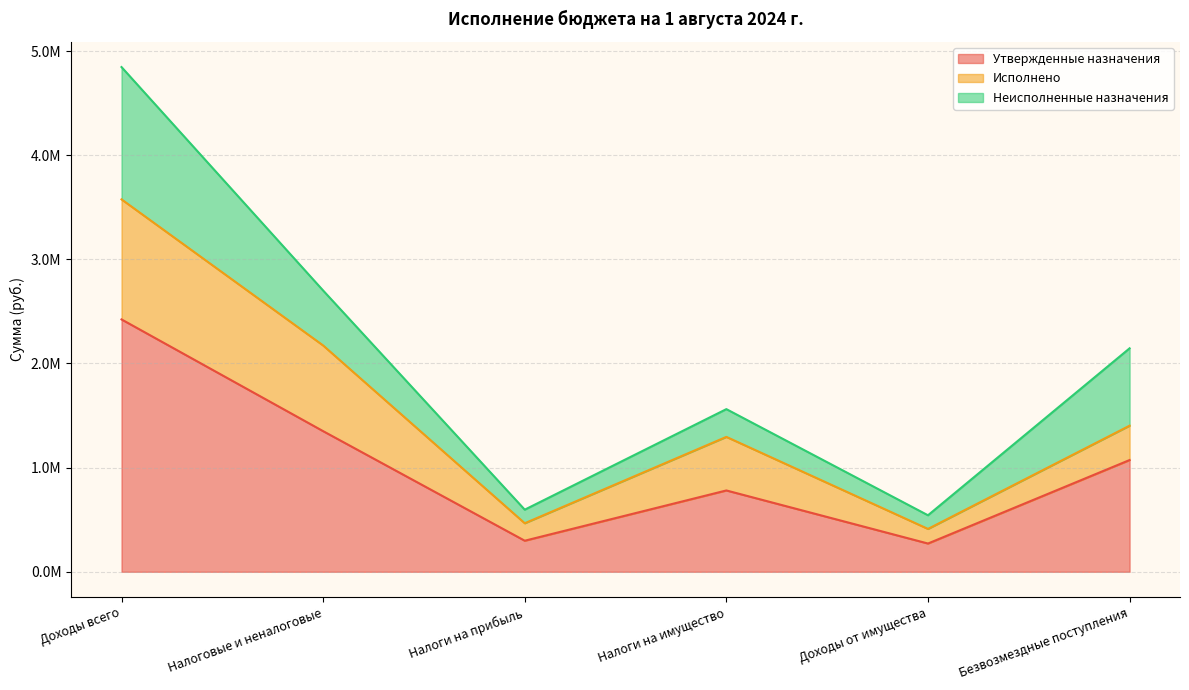

Which series changed the most between Налоги на прибыль and Доходы от имущества?

Исполнено